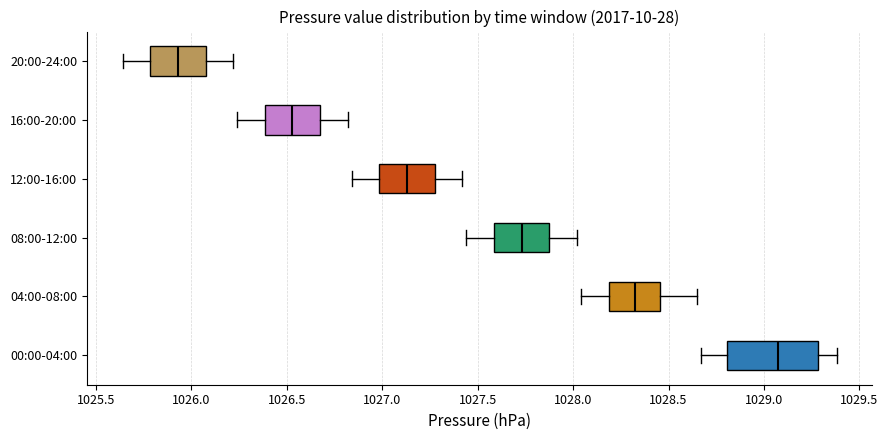

Which box has the furthest to the right median line?

00:00-04:00